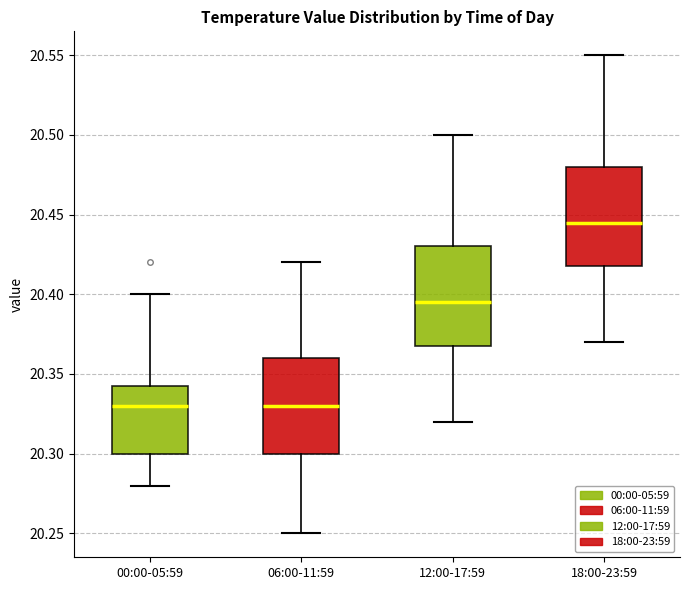

Reading left to right, transcribe this box plot: for each box, give where its median line is, the range the box spans, and where its two whiskers end, as read against the y-axis. The values are not printed on the chart, so give them approximately, as read against the axis.

00:00-05:59: median 20.330, box 20.300 to 20.345, whiskers 20.280 to 20.400
06:00-11:59: median 20.330, box 20.300 to 20.360, whiskers 20.250 to 20.420
12:00-17:59: median 20.395, box 20.370 to 20.430, whiskers 20.320 to 20.500
18:00-23:59: median 20.445, box 20.420 to 20.480, whiskers 20.370 to 20.550